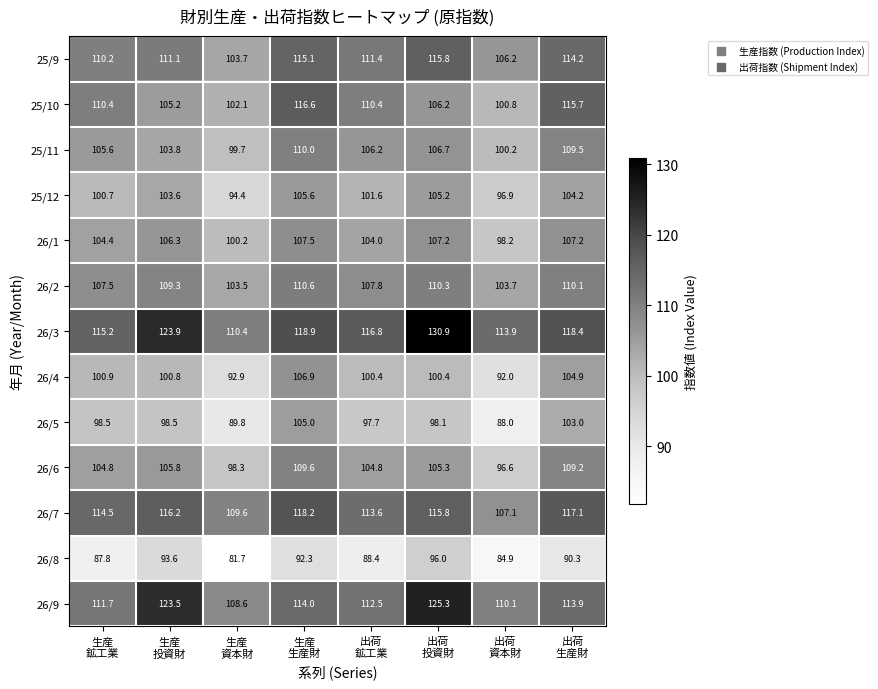

What is the spread (max minus min) of values at 生産
投資財?

30.3